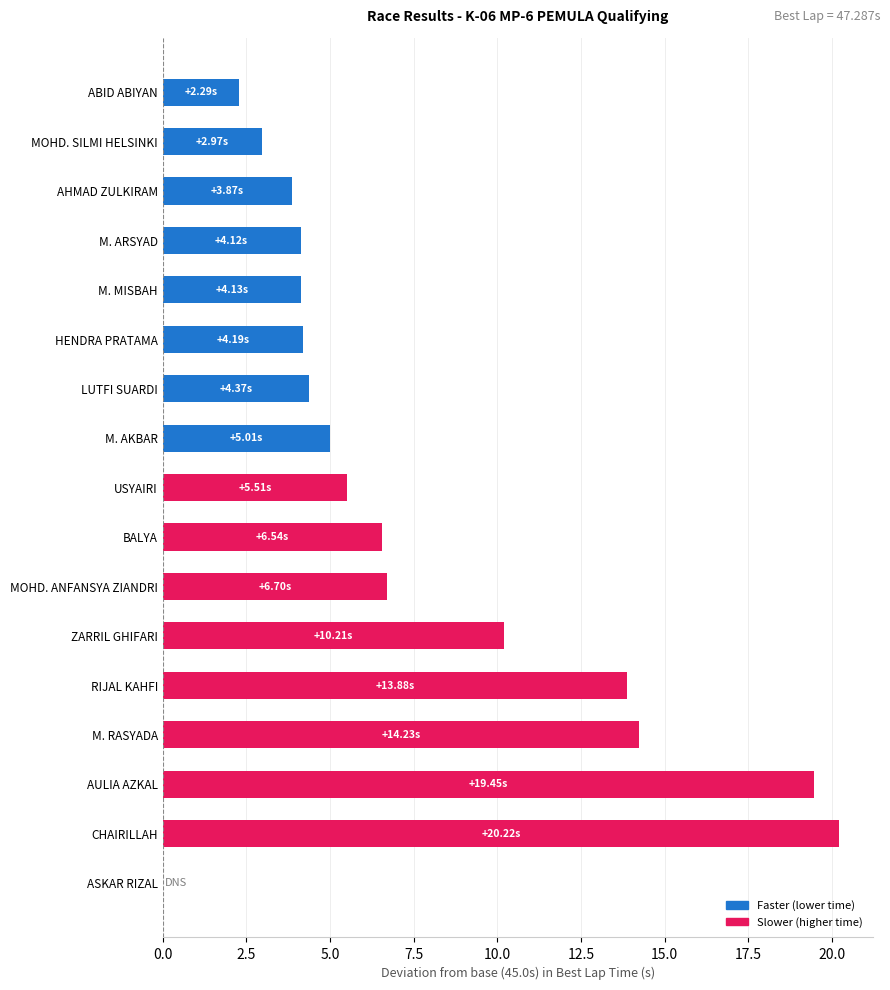

What is the sum of all values?

127.7